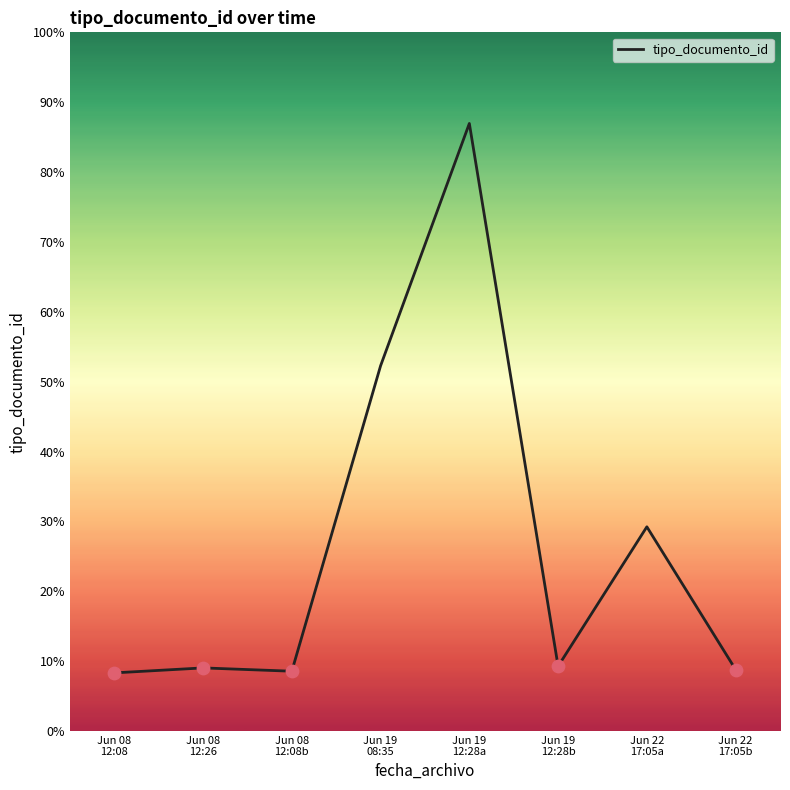

Does the chart have visible grid lines?

No